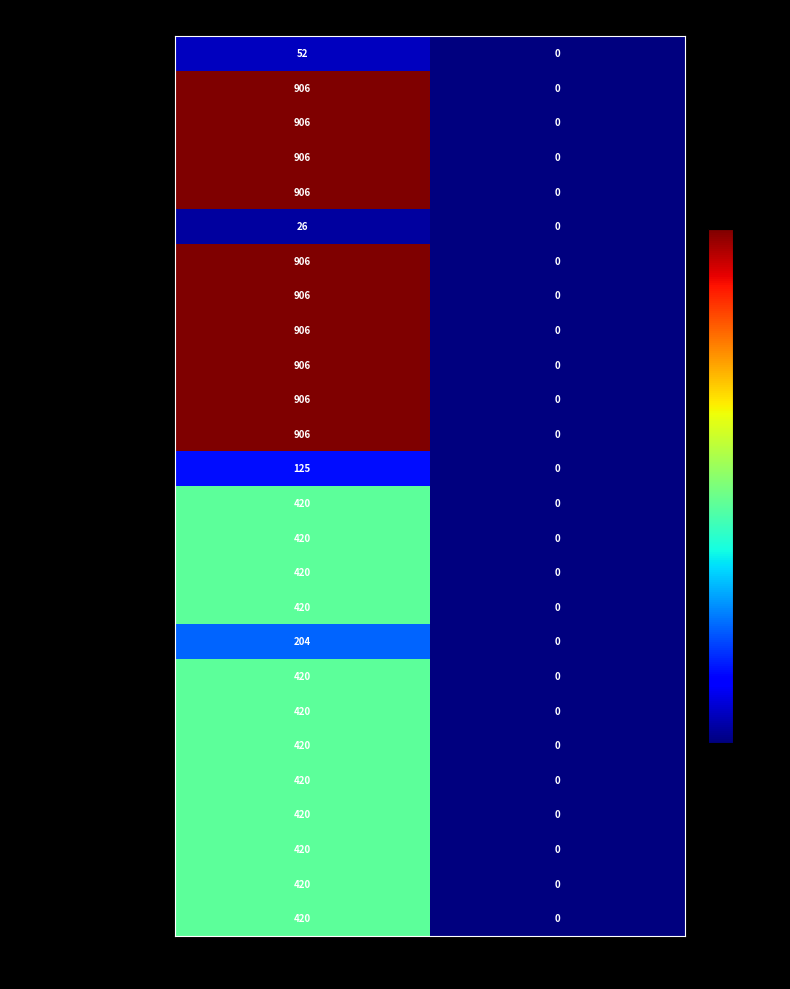

What is the total value across all series at QB0-1QCE4OF-WT?

14507